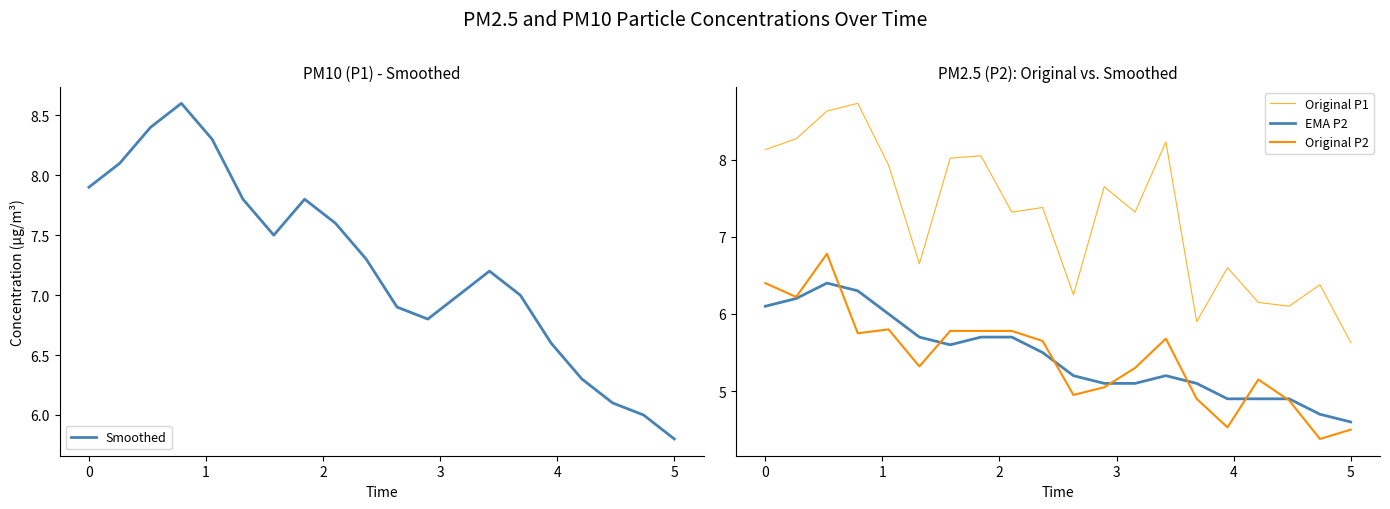

What is the value of the Original P2 point at the 6th from the left?

5.3